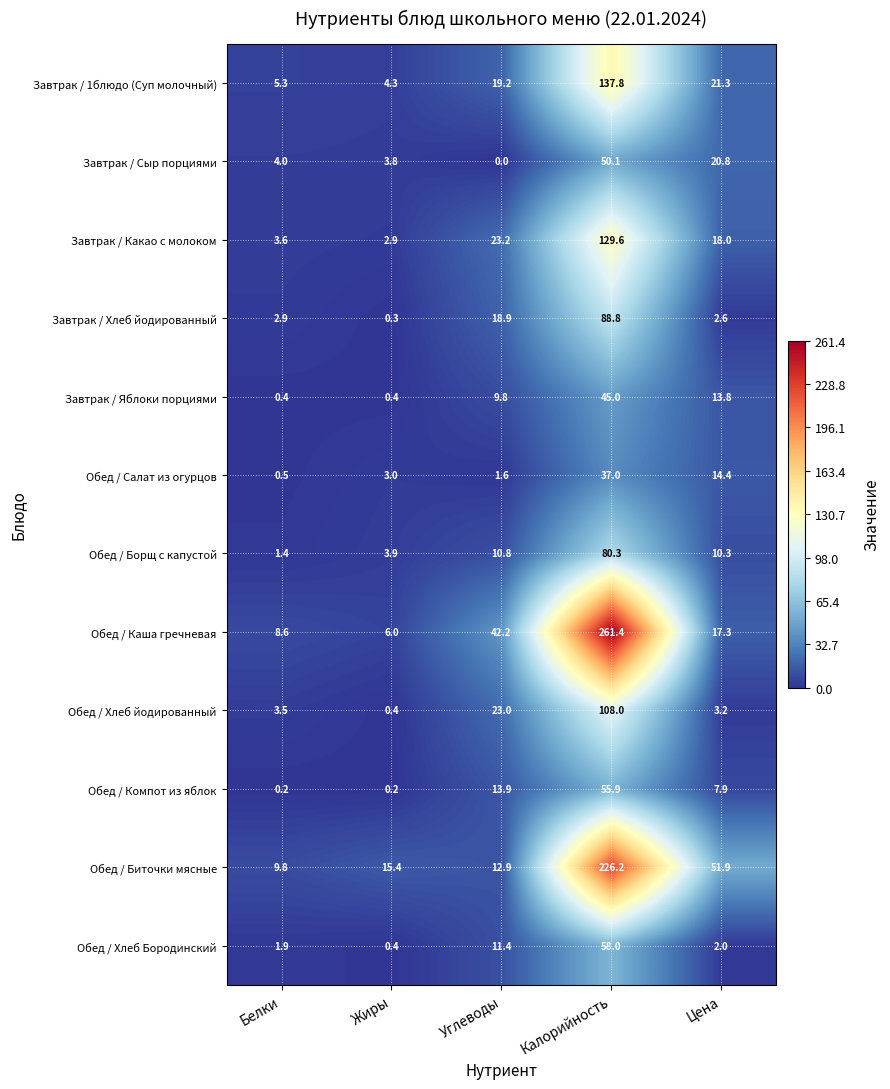

Which series has the widest spread of values?

Обед / Каша гречневая